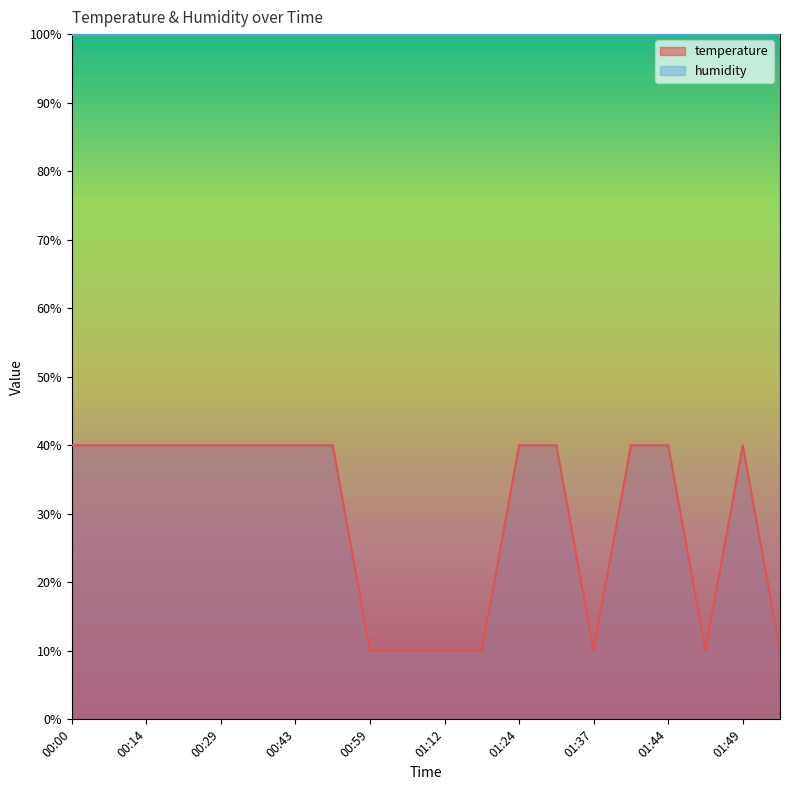

What is the smallest value displayed?

10.0